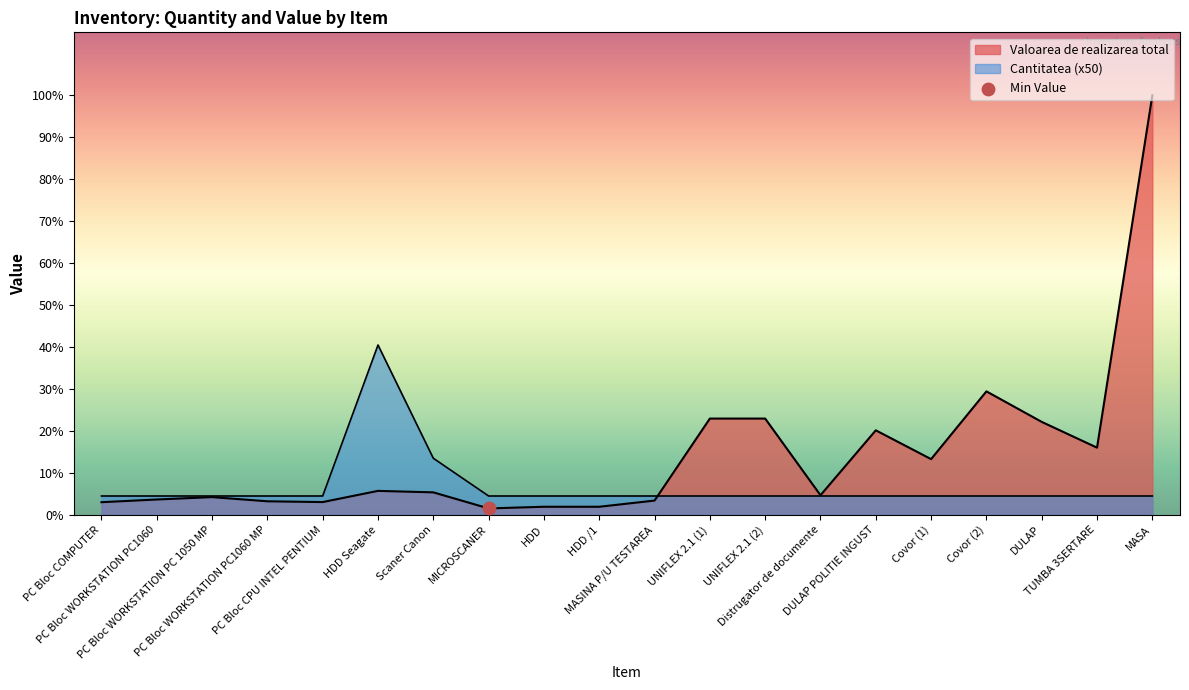

Which series contains the lowest Y value?

Valoarea de realizarea total